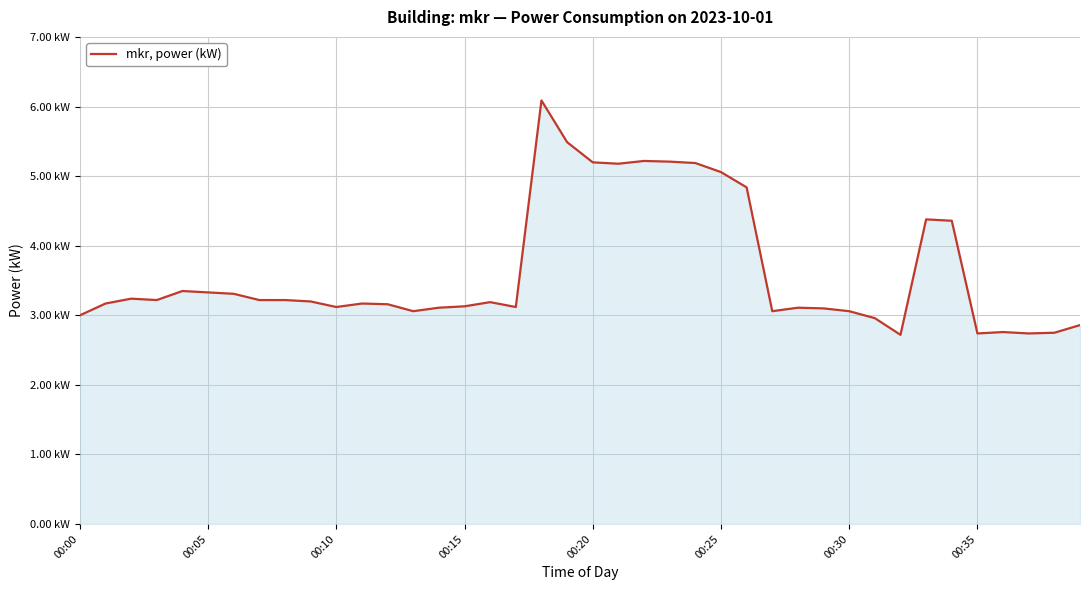

Reading left to right, what are all the values shown in this chart?

3.0	3.2	3.2	3.2	3.4	3.3	3.3	3.2	3.2	3.2	3.1	3.2	3.2	3.1	3.1	3.1	3.2	3.1	6.1	5.5	5.2	5.2	5.2	5.2	5.2	5.1	4.8	3.1	3.1	3.1	3.1	3.0	2.7	4.4	4.4	2.7	2.8	2.7	2.8	2.9